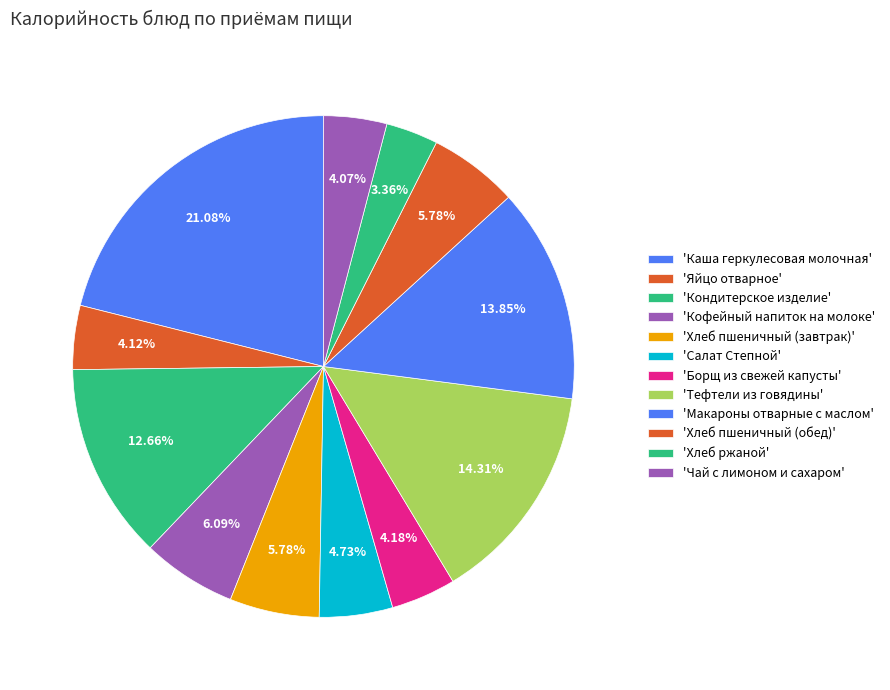

To the nearest percent, what is the difference between the largest and smallest slice percentages?

18%